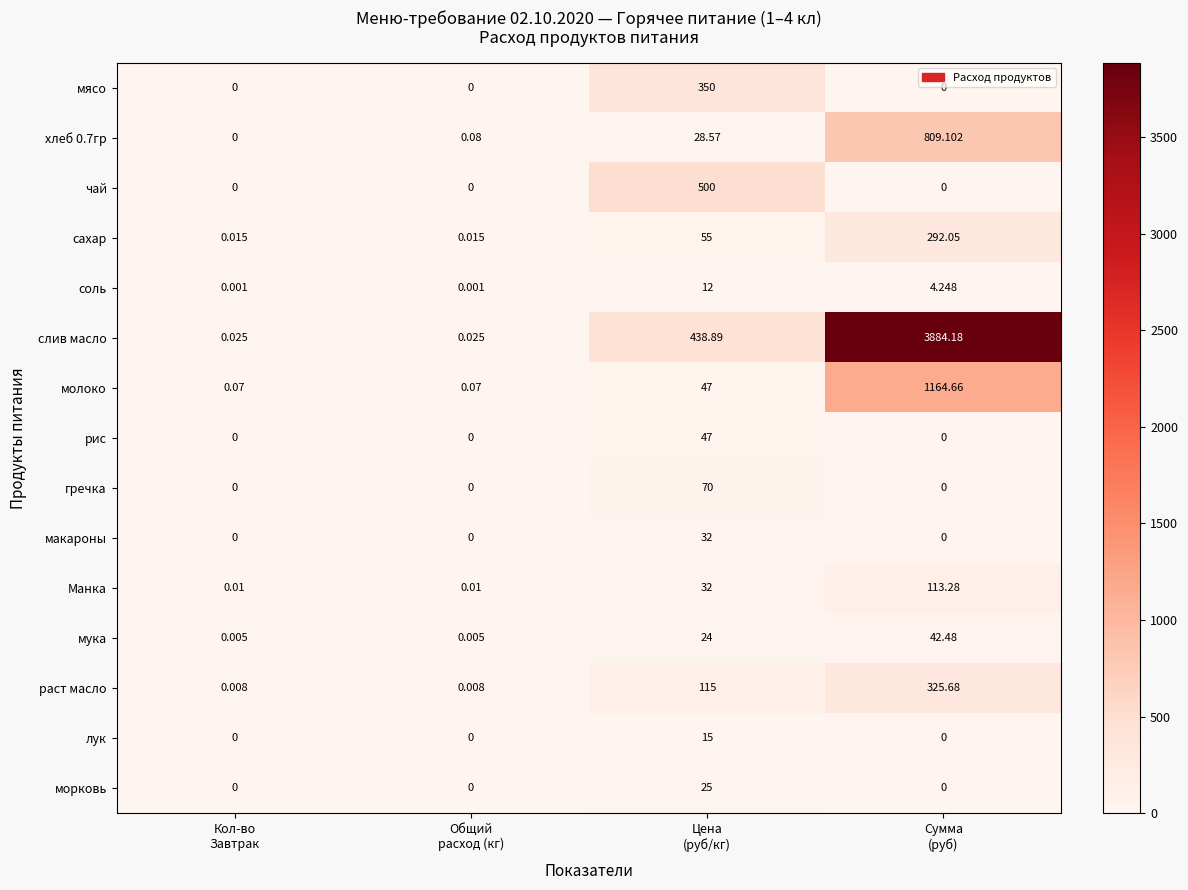

Which series has the widest spread of values?

слив масло